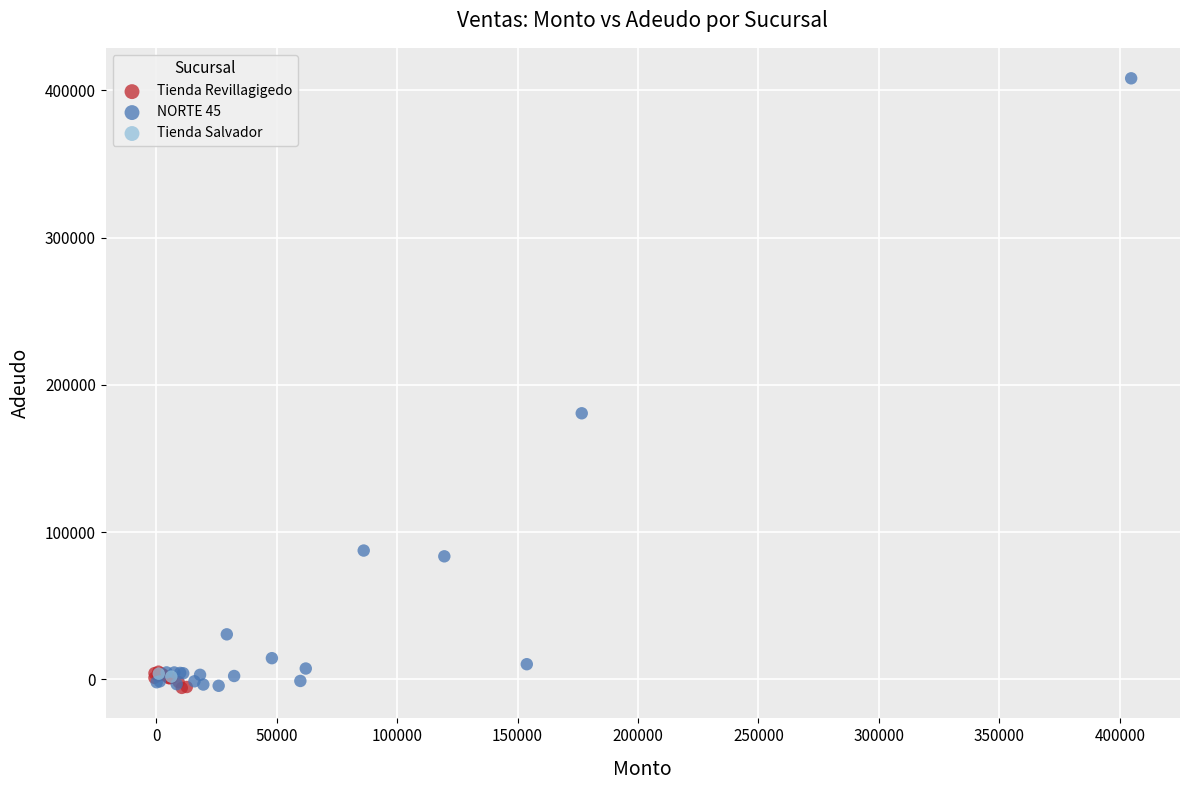

What are all the series names shown in the legend?

Tienda Salvador, NORTE 45, Tienda Revillagigedo